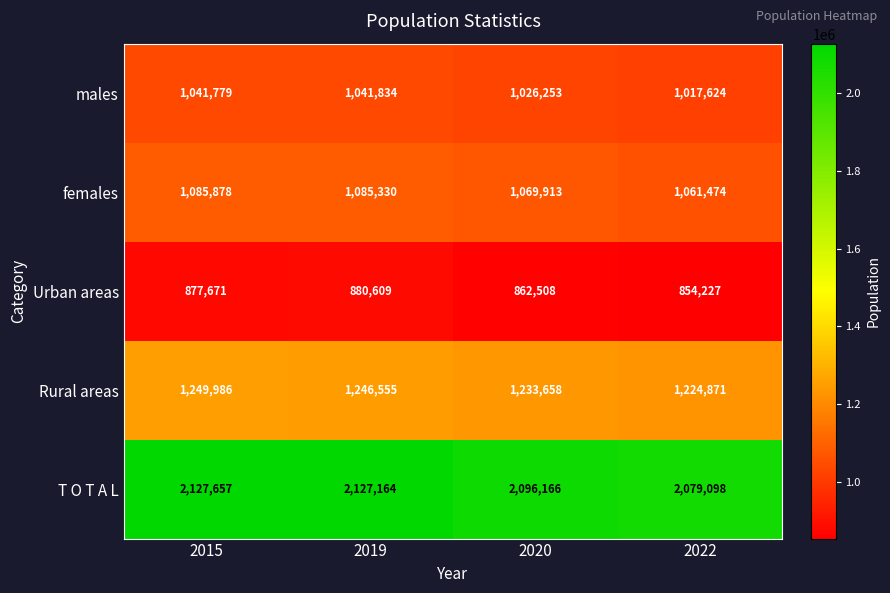

At which category does the chart reach its minimum across all series?

2022